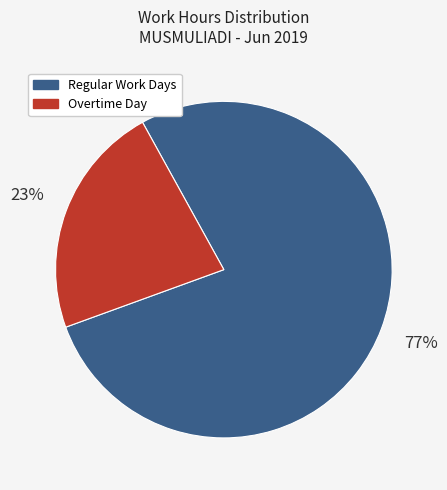

Count the number of slices in the pie.

2